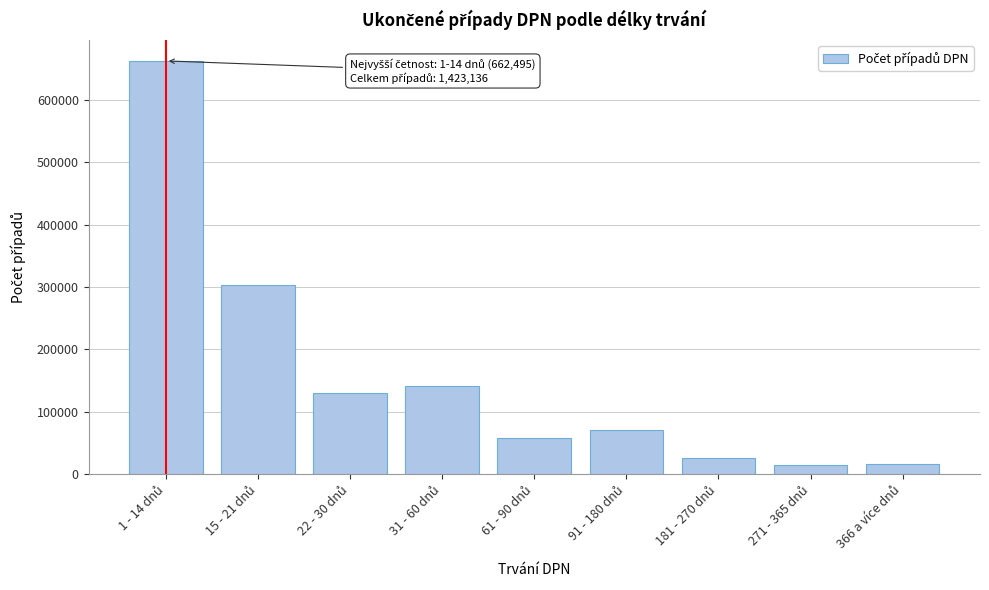

What is the value of the 5th bar from the left?

57740